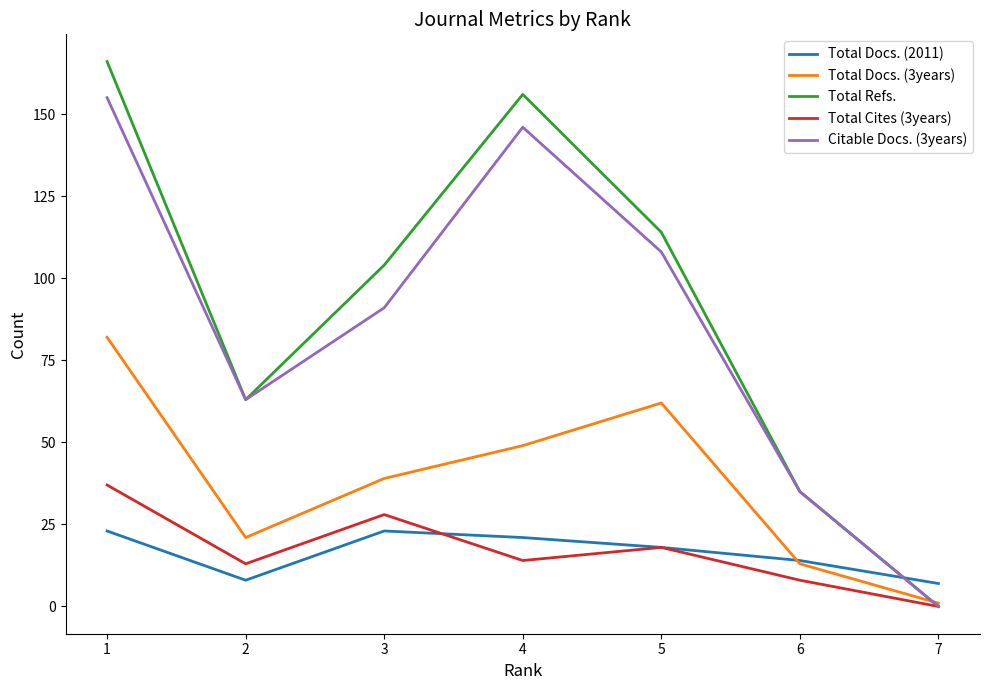

Reading left to right, extract all data points from this chart.

Total Docs. (2011): 23	8	23	21	18	14	7
Total Docs. (3years): 82	21	39	49	62	13	1
Total Refs.: 166	63	104	156	114	35	0
Total Cites (3years): 37	13	28	14	18	8	0
Citable Docs. (3years): 155	63	91	146	108	35	0